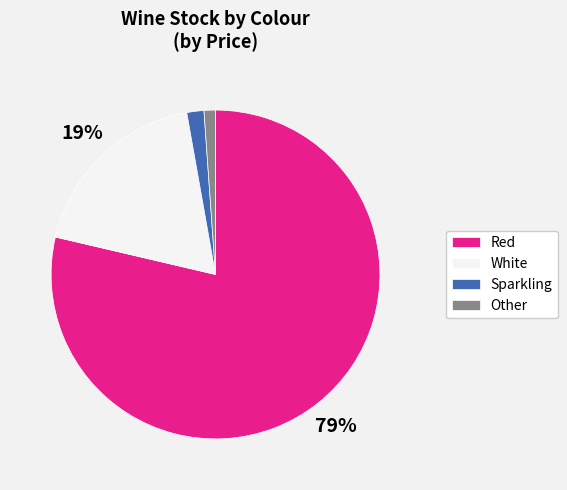

Combined, do Sparkling and Other account for over 50%?

No